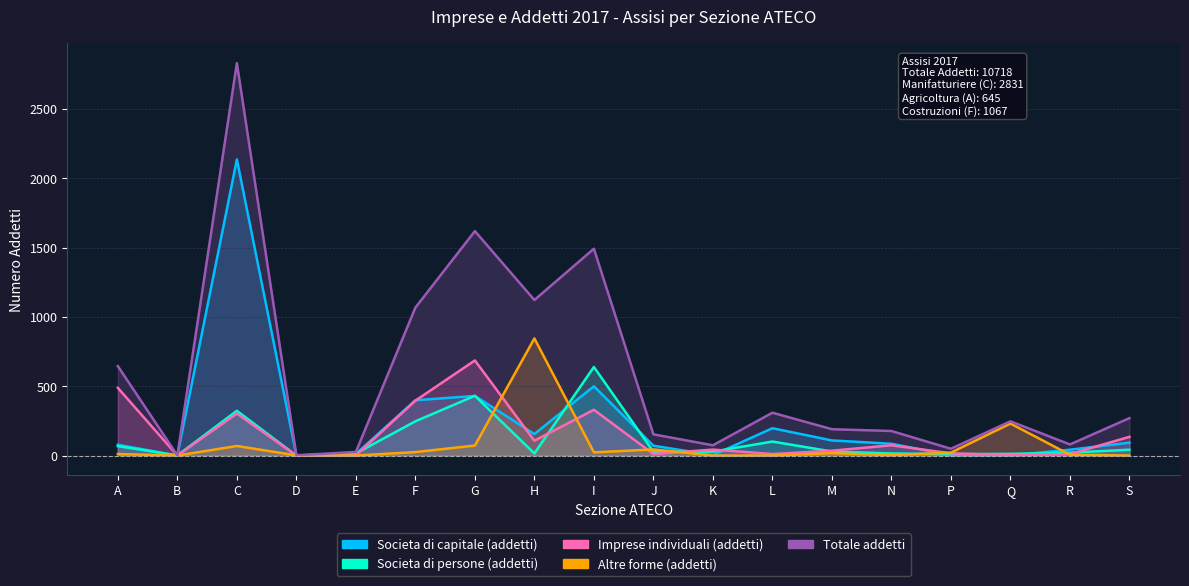

What is the total value across all series at I?

2984